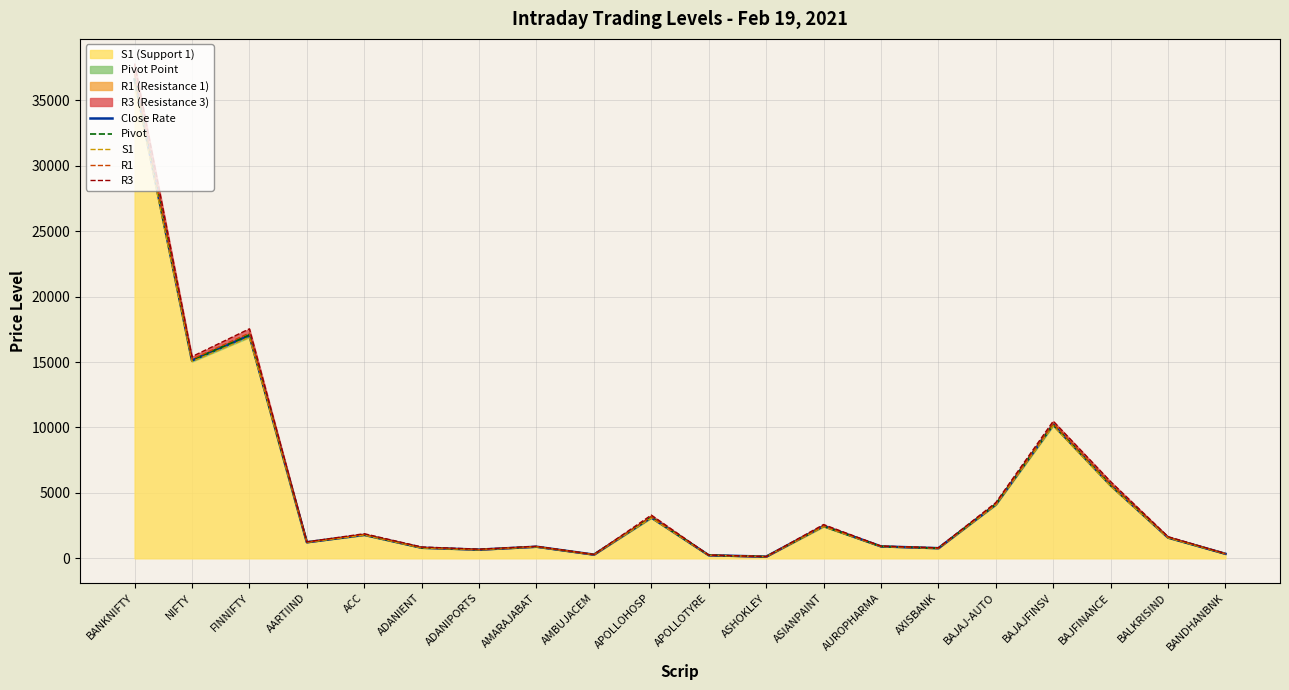

What is the maximum value shown in the chart?

37808.1